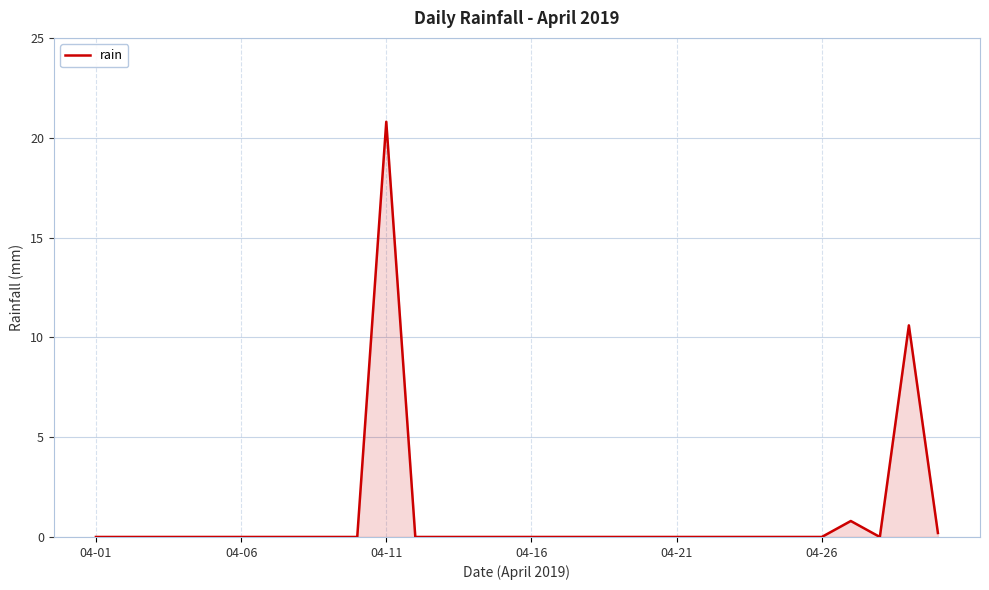

Does the chart have visible grid lines?

Yes